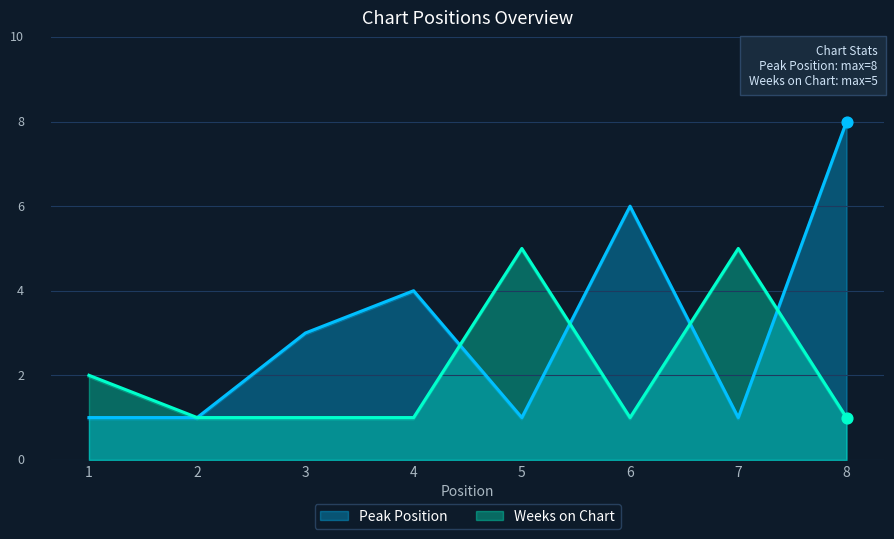

Which series reaches the minimum Y coordinate?

Peak Position